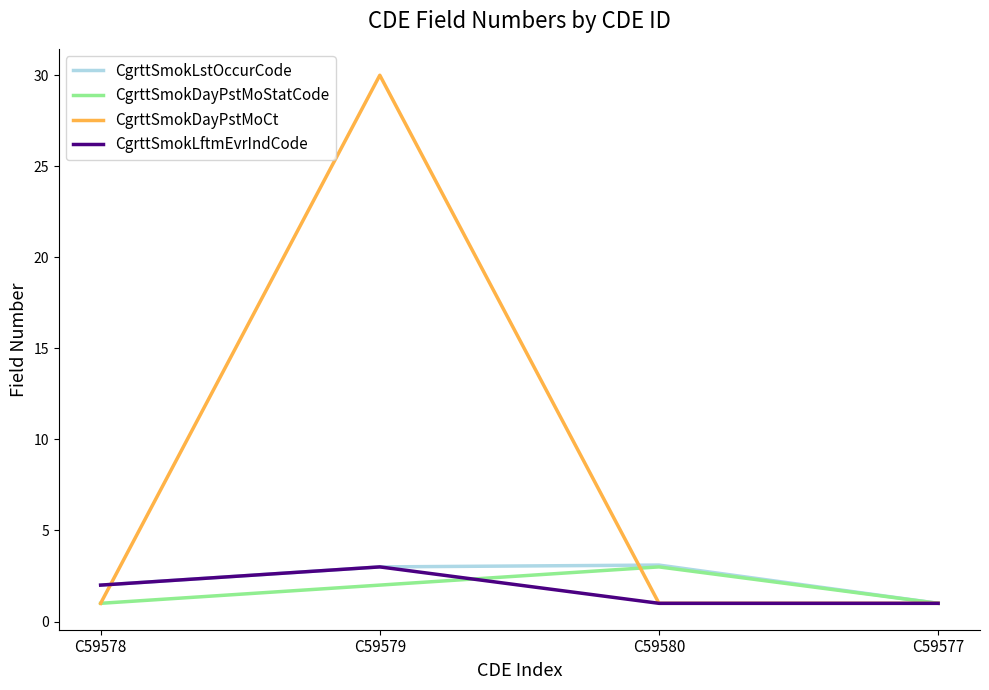

What is the approximate value of CgrttSmokDayPstMoCt at C59578?

1.0